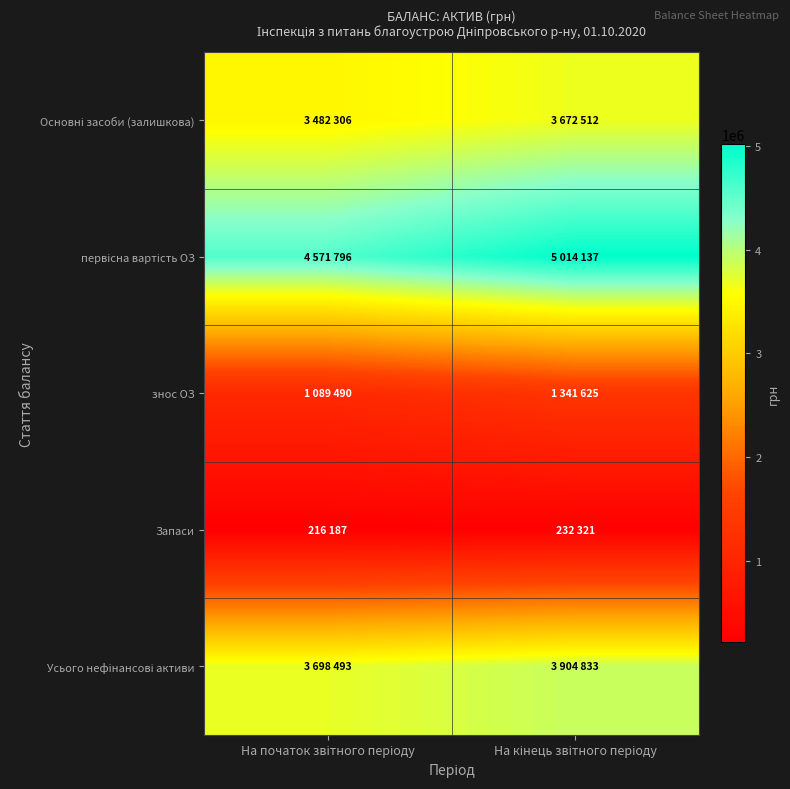

Between На початок звітного періоду and На кінець звітного періоду, which is larger?

На кінець звітного періоду